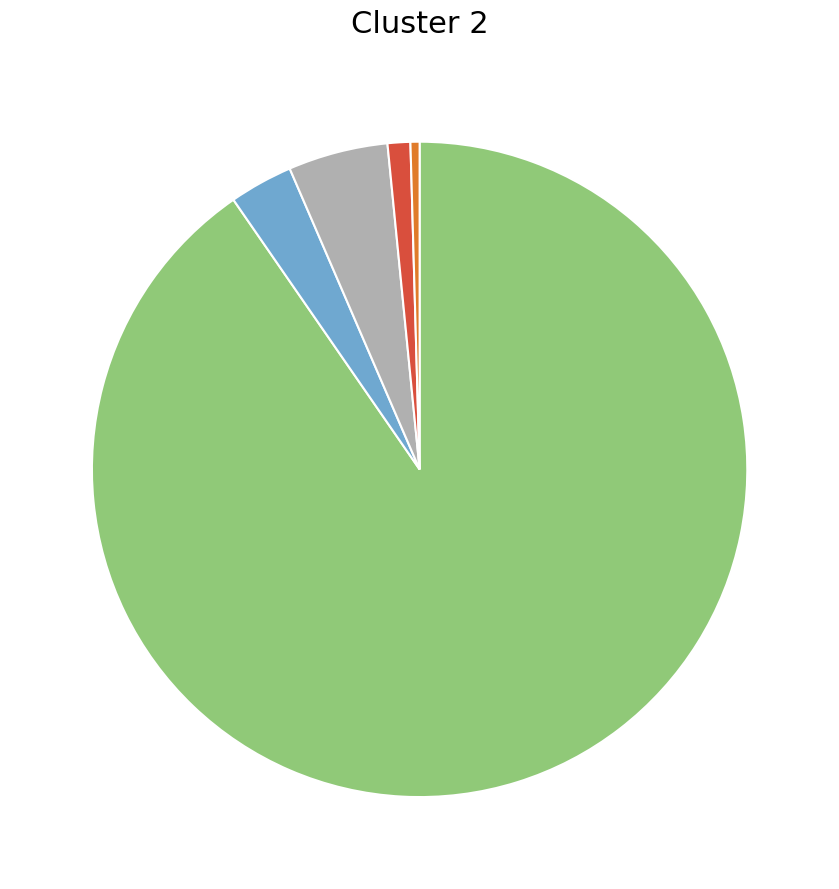

Is there a majority slice in this chart?

Yes